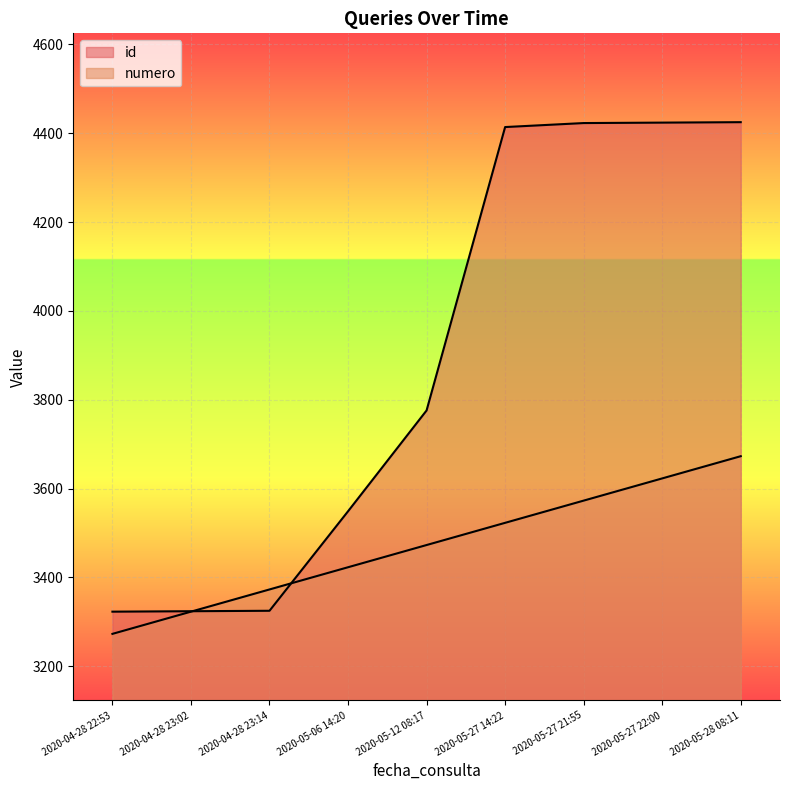

How many data points does each series have?

9